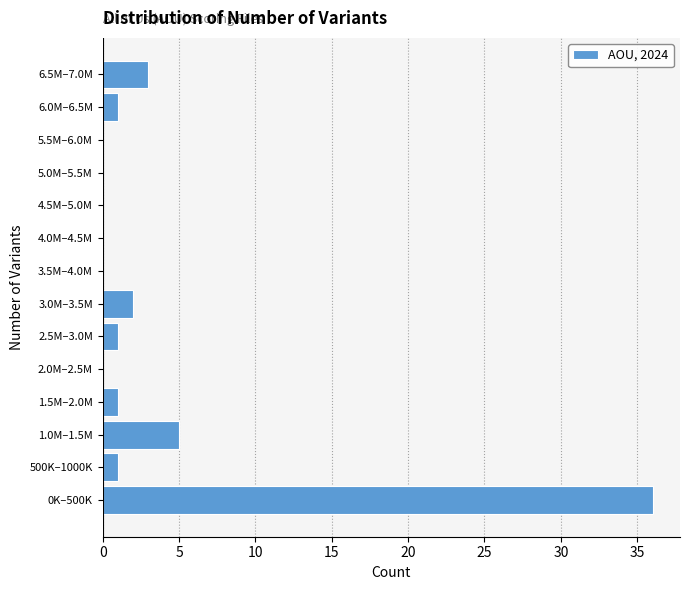

Reading bottom to top, list all the values displayed in this chart.

0K–500K=36	500K–1000K=1	1.0M–1.5M=5	1.5M–2.0M=1	2.0M–2.5M=0	2.5M–3.0M=1	3.0M–3.5M=2	3.5M–4.0M=0	4.0M–4.5M=0	4.5M–5.0M=0	5.0M–5.5M=0	5.5M–6.0M=0	6.0M–6.5M=1	6.5M–7.0M=3